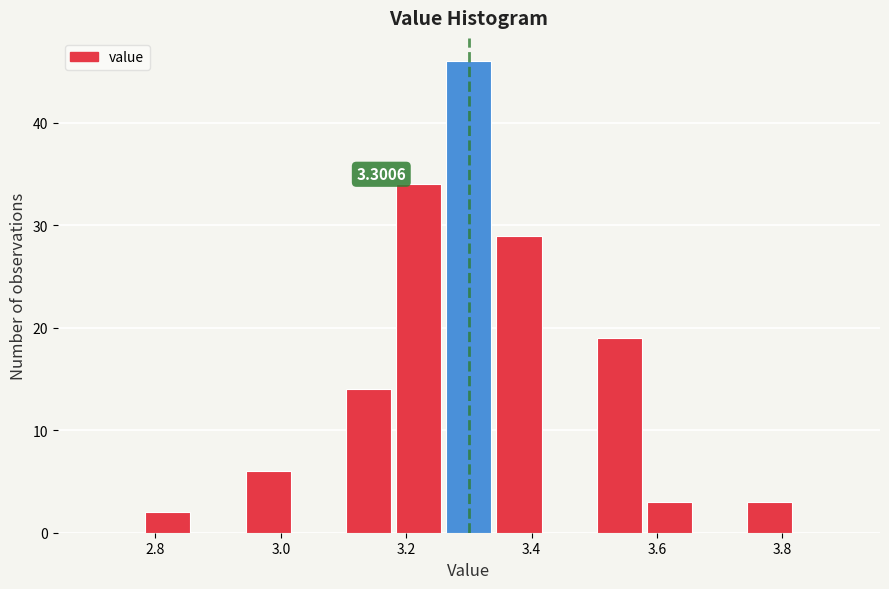

Which range on the x-axis has the tallest bar?

3.26 to 3.34